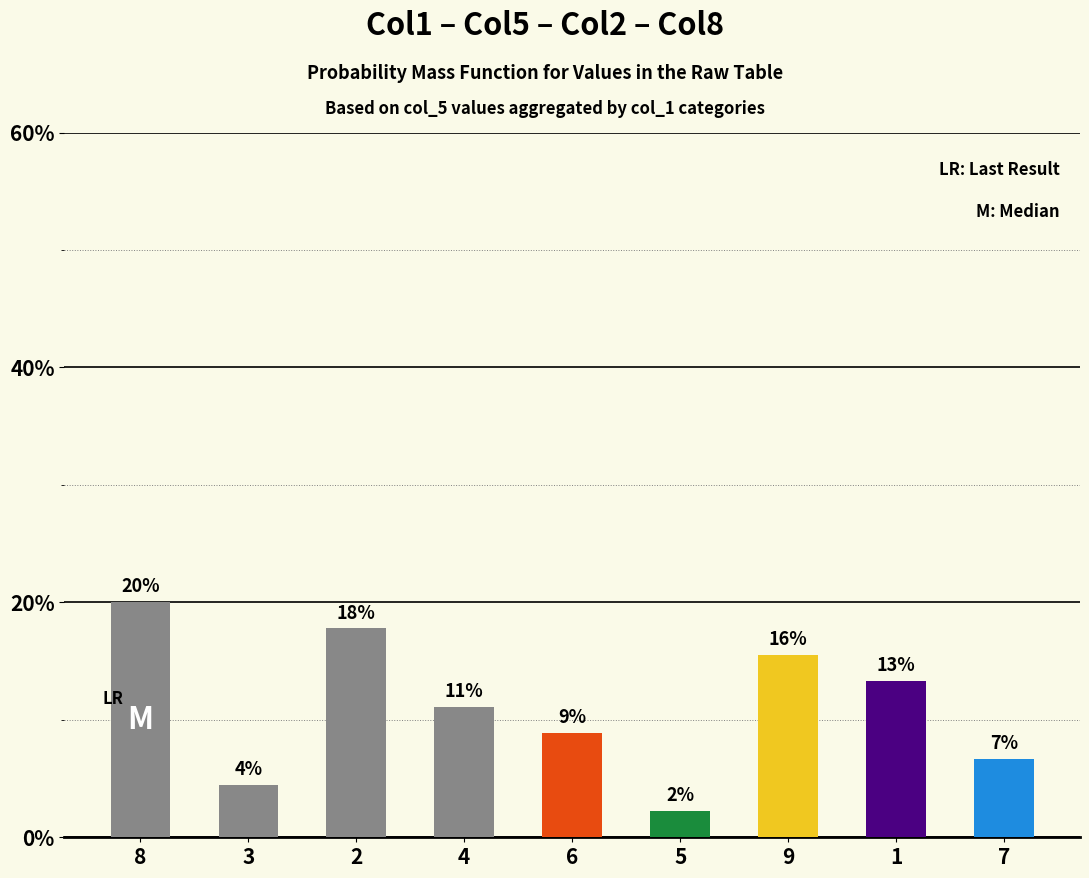

Reading right to left, transcribe all the data shown in this chart.

6.7	13.3	15.6	2.2	8.9	11.1	17.8	4.4	20.0